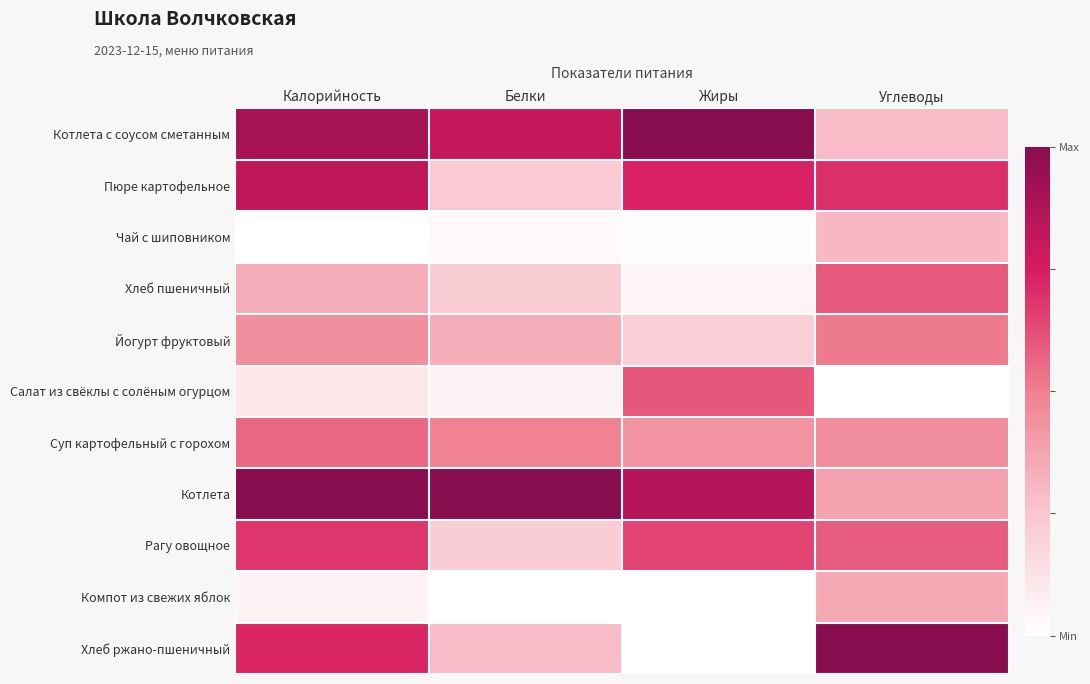

Rank the series by their maximum value, from highest to lowest.

Котлета с соусом сметанным, Котлета, Хлеб ржано-пшеничный, Пюре картофельное, Рагу овощное, Салат из свёклы с солёным огурцом, Хлеб пшеничный, Суп картофельный с горохом, Йогурт фруктовый, Компот из свежих яблок, Чай с шиповником